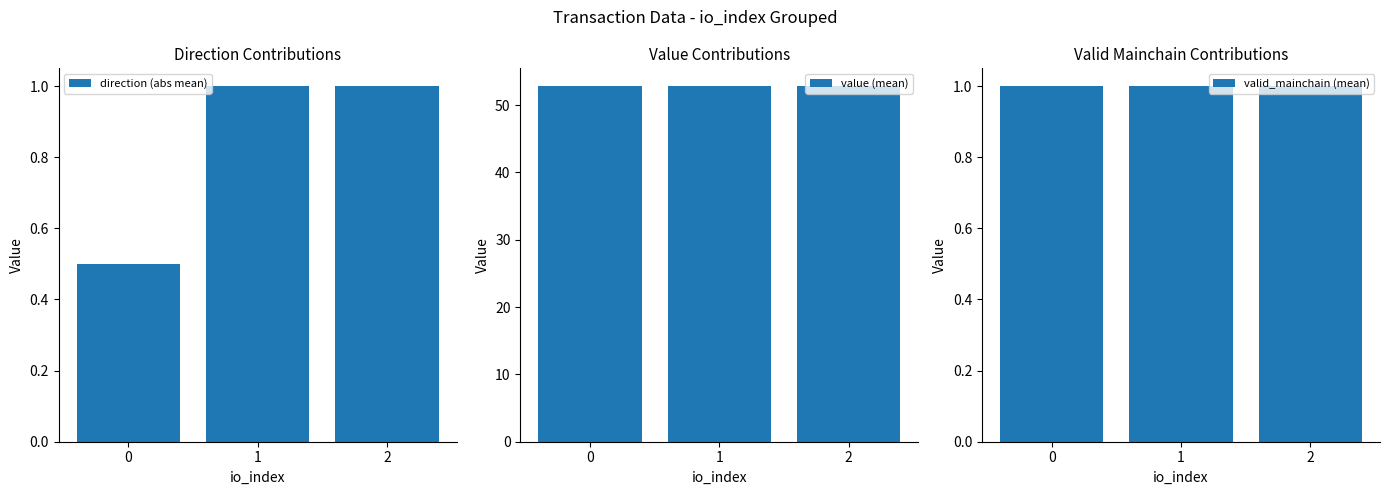

What is the highest value of the valid_mainchain (mean) series?

1.0